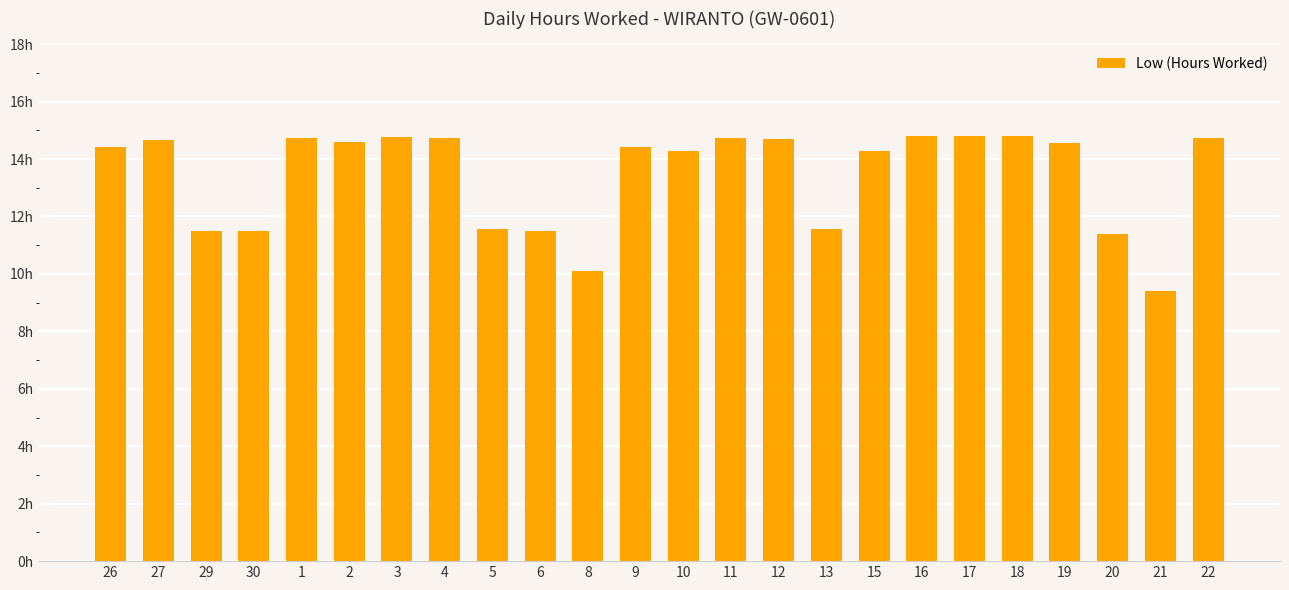

What is the sum of all values?

322.4